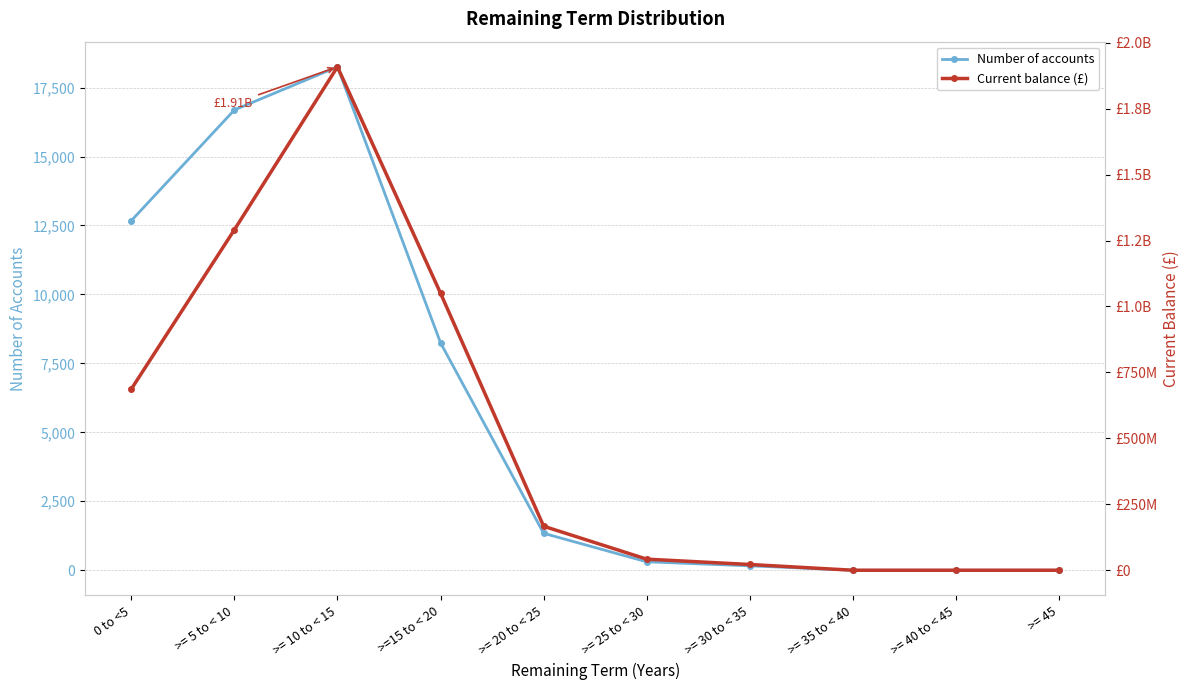

Is it true that Number of accounts equals 0.0 at >= 35 to < 40?

True